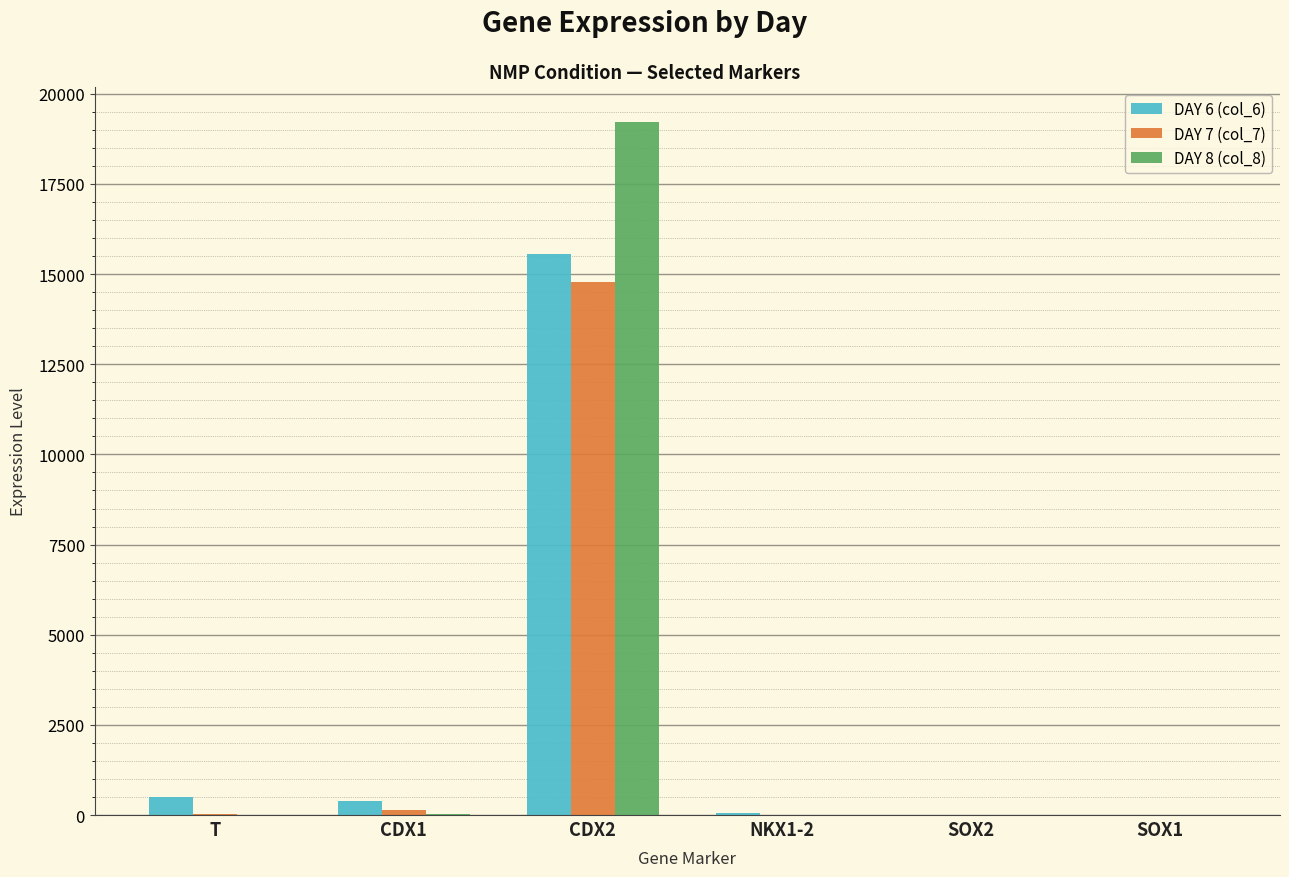

How many data points does each series have?

6